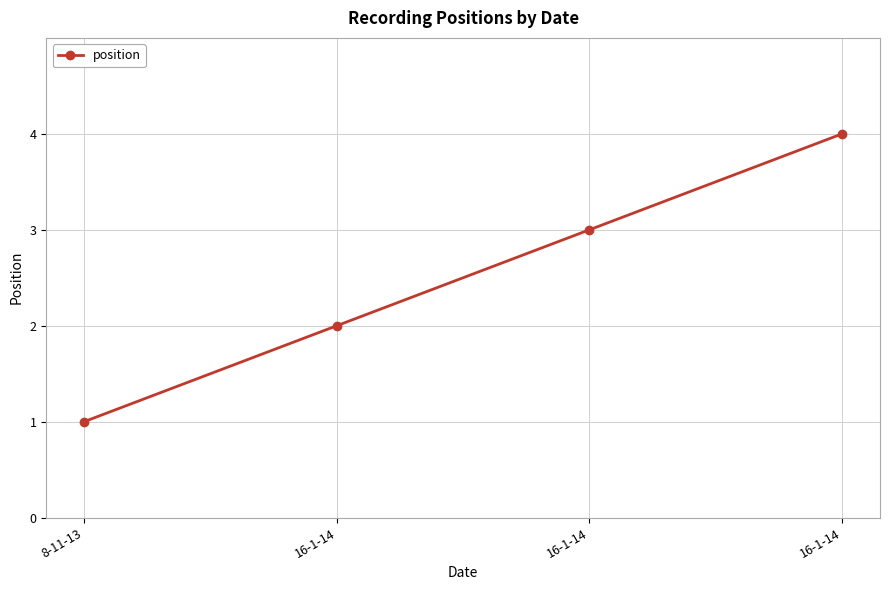

How many data points are less than 3?

2